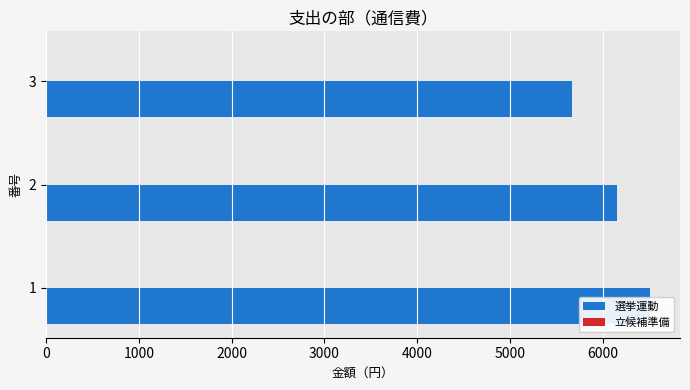

What is the value of the 選挙運動 bar at the 3rd from the left?

5673.0